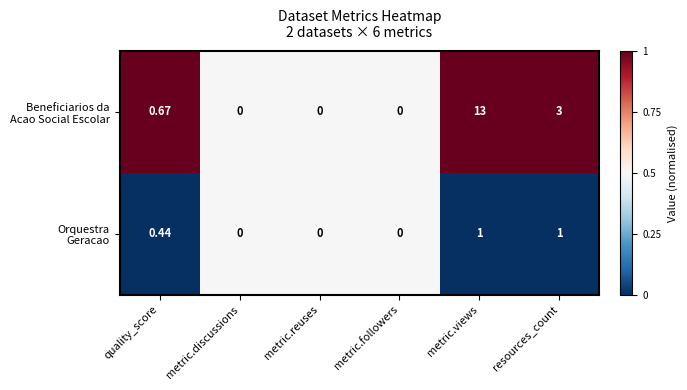

At which category is the sum across all series the highest?

metric.views